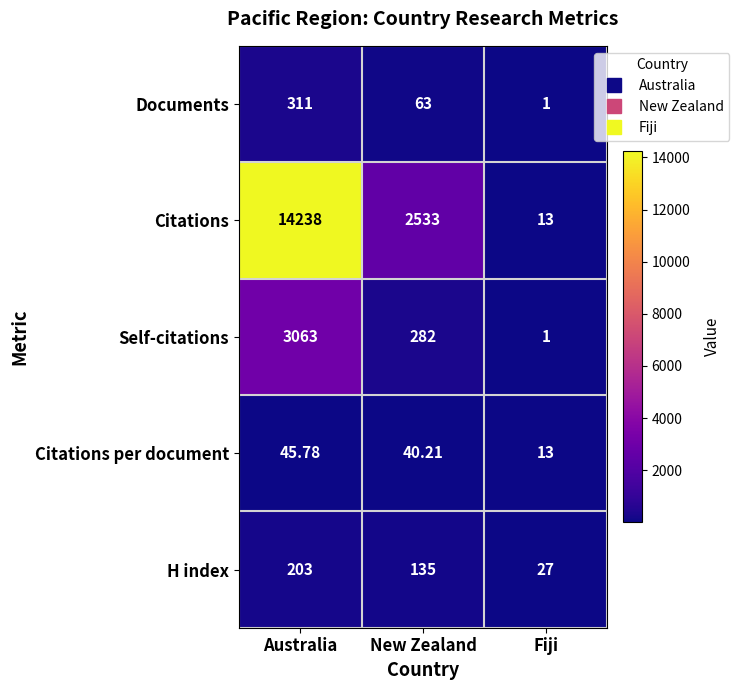

Between New Zealand and Fiji, which series saw the biggest shift?

Citations